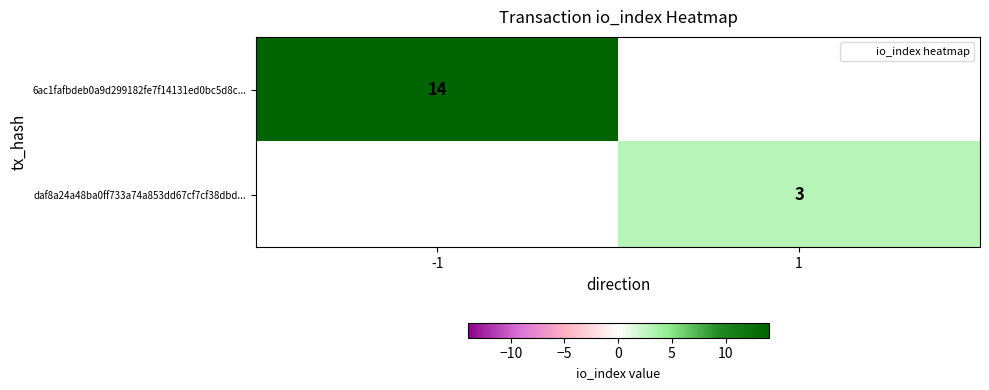

Which series has the widest spread of values?

6ac1fafbdeb0a9d299182fe7f14131ed0bc5d8c...